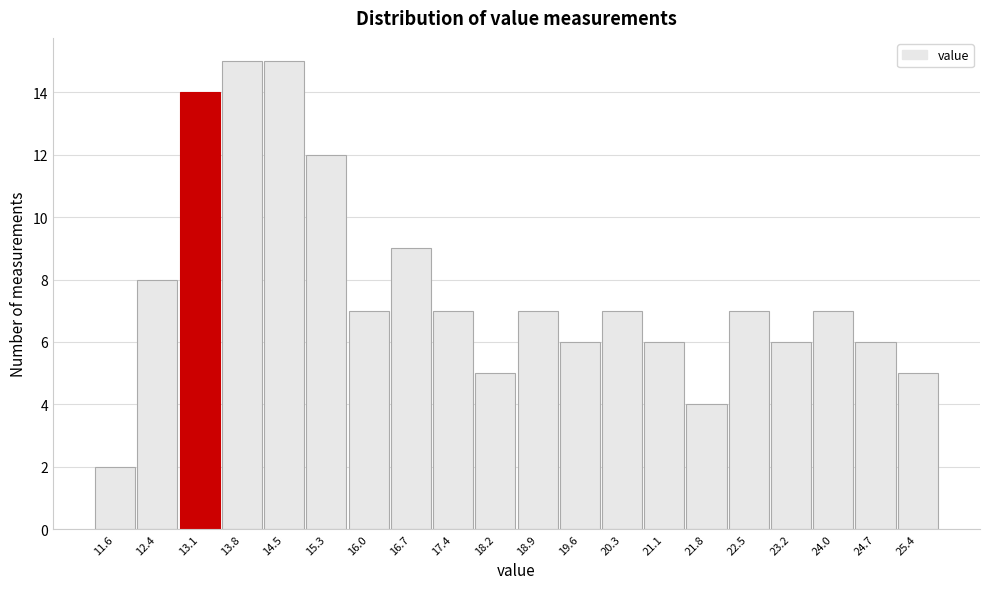

Reading left to right, list all the values displayed in this chart.

2	8	14	15	15	12	7	9	7	5	7	6	7	6	4	7	6	7	6	5